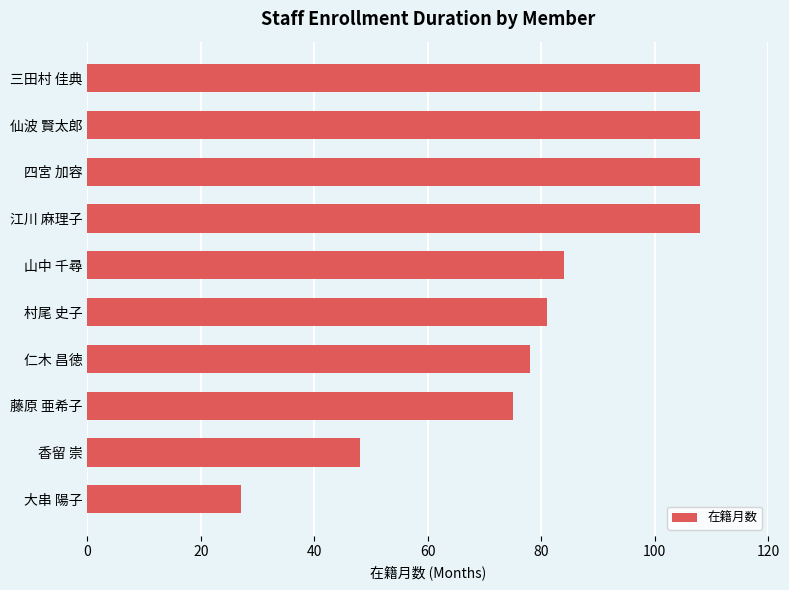

What is the smallest value displayed?

27